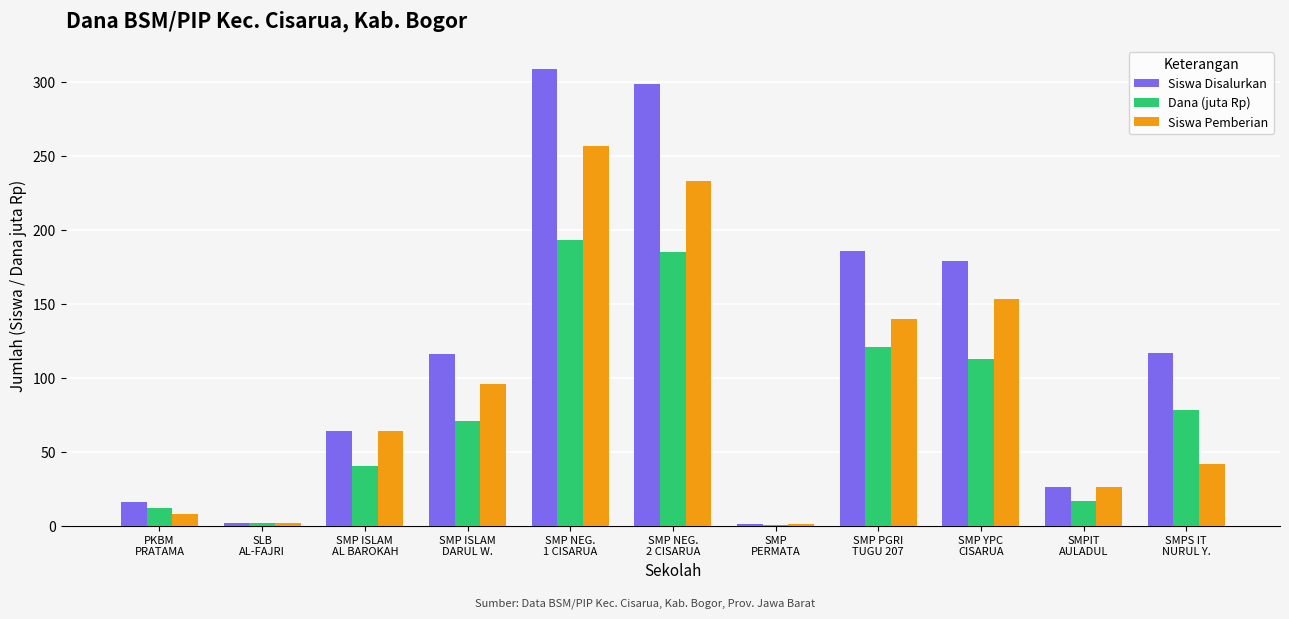

What is the sum of all Dana (juta Rp) values?

832.5